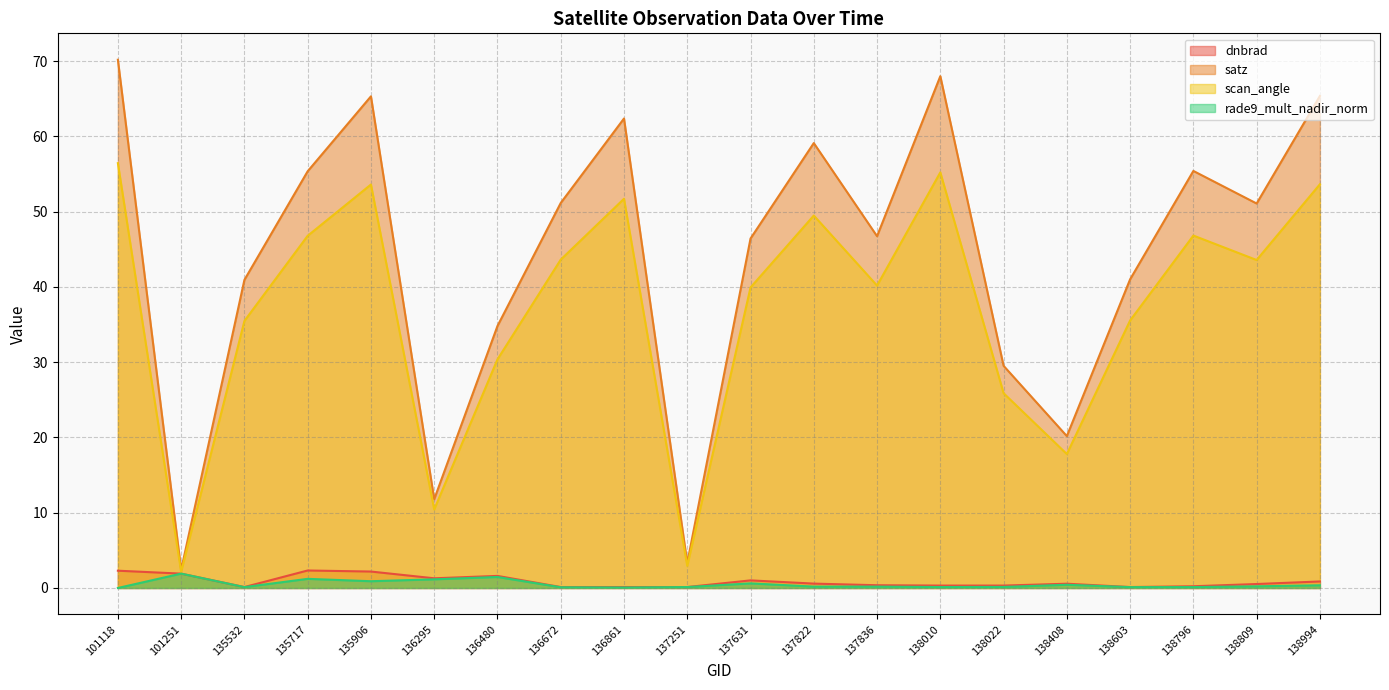

Reading right to left, transcribe all the data shown in this chart.

dnbrad: 0.9	0.5	0.2	0.1	0.6	0.3	0.3	0.4	0.6	1.0	0.1	0.1	0.1	1.6	1.3	2.2	2.3	0.1	1.9	2.3
satz: 65.4	51.1	55.4	41.0	20.2	29.5	68.0	46.7	59.1	46.4	3.3	62.4	51.2	34.8	11.8	65.3	55.4	40.9	2.4	70.2
scan_angle: 53.6	43.6	46.8	35.5	17.8	25.9	55.2	40.2	49.5	39.9	2.9	51.7	43.6	30.4	10.4	53.6	46.8	35.5	2.1	56.4
rade9_mult_nadir_norm: 0.4	0.2	0.1	0.1	0.4	0.1	0.1	0.2	0.2	0.6	0.1	0.1	0.1	1.5	1.2	0.9	1.2	0.1	1.9	0.0